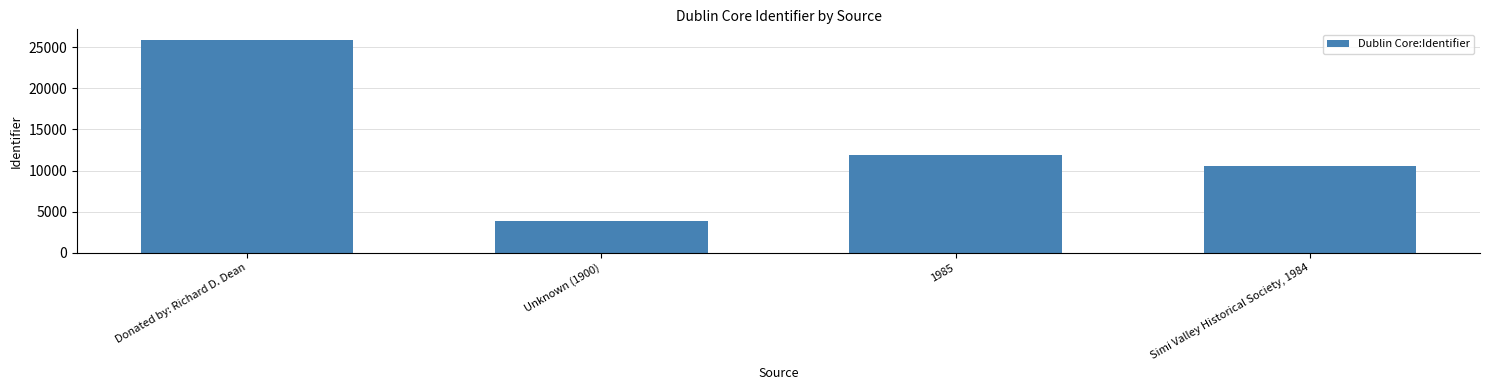

Is it true that the value at Donated by: Richard D. Dean is 25881?

True